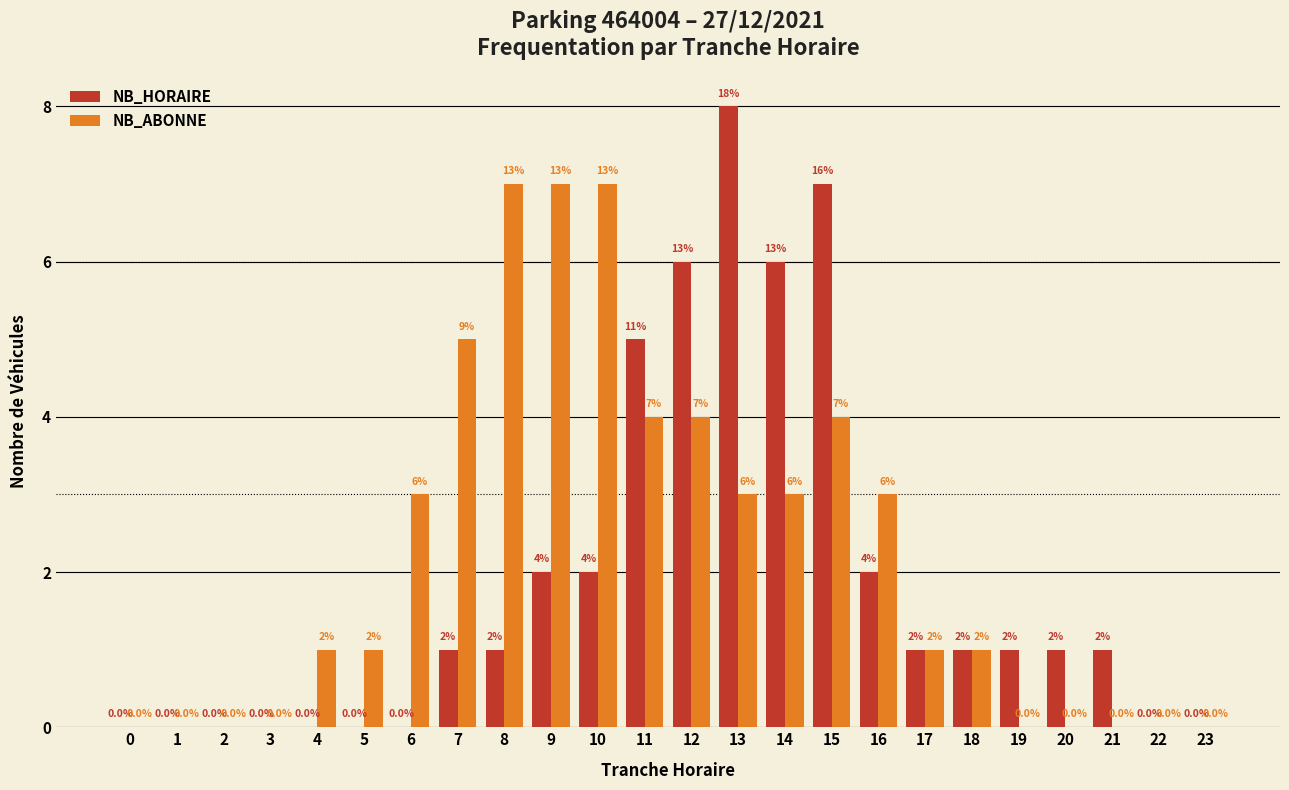

Reading right to left, what are all the values shown in this chart?

NB_HORAIRE: 23=0	22=0	21=1	20=1	19=1	18=1	17=1	16=2	15=7	14=6	13=8	12=6	11=5	10=2	9=2	8=1	7=1	6=0	5=0	4=0	3=0	2=0	1=0	0=0
NB_ABONNE: 23=0	22=0	21=0	20=0	19=0	18=1	17=1	16=3	15=4	14=3	13=3	12=4	11=4	10=7	9=7	8=7	7=5	6=3	5=1	4=1	3=0	2=0	1=0	0=0